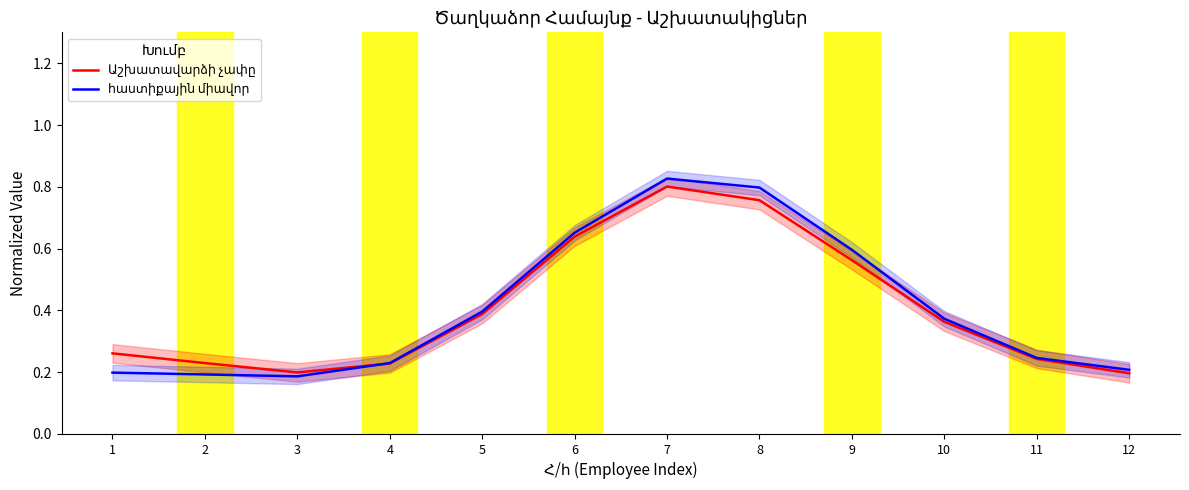

Which has a higher value, 1 or 10?

10